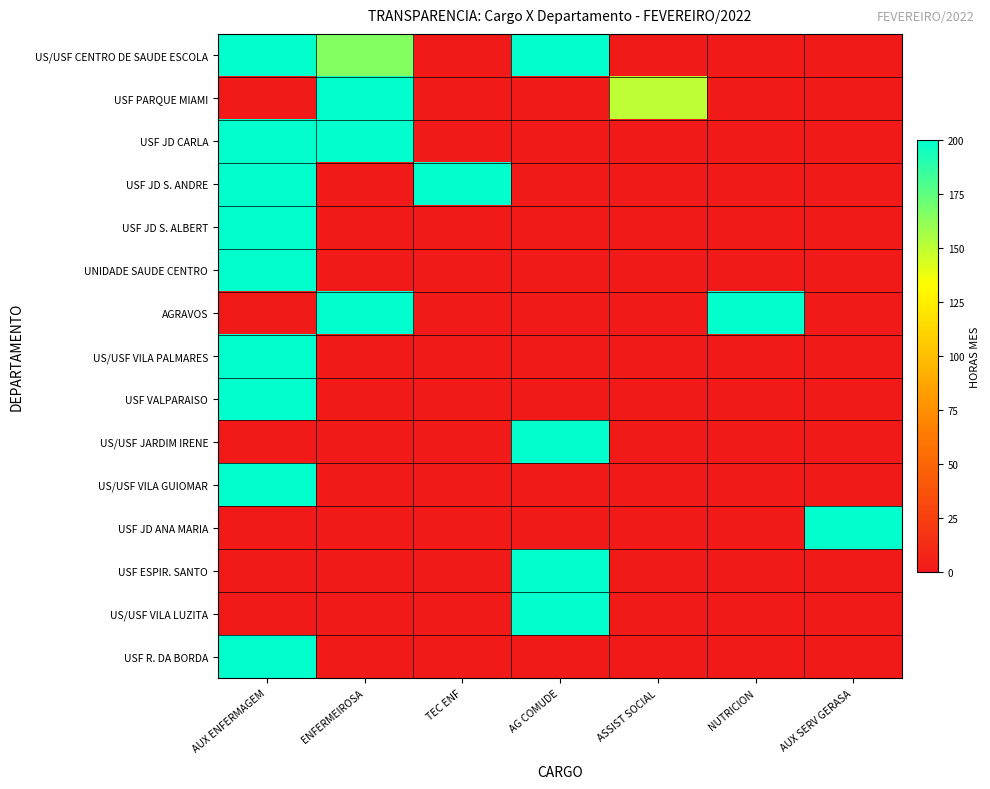

Which series has the largest total across all categories?

US/USF CENTRO DE SAUDE ESCOLA